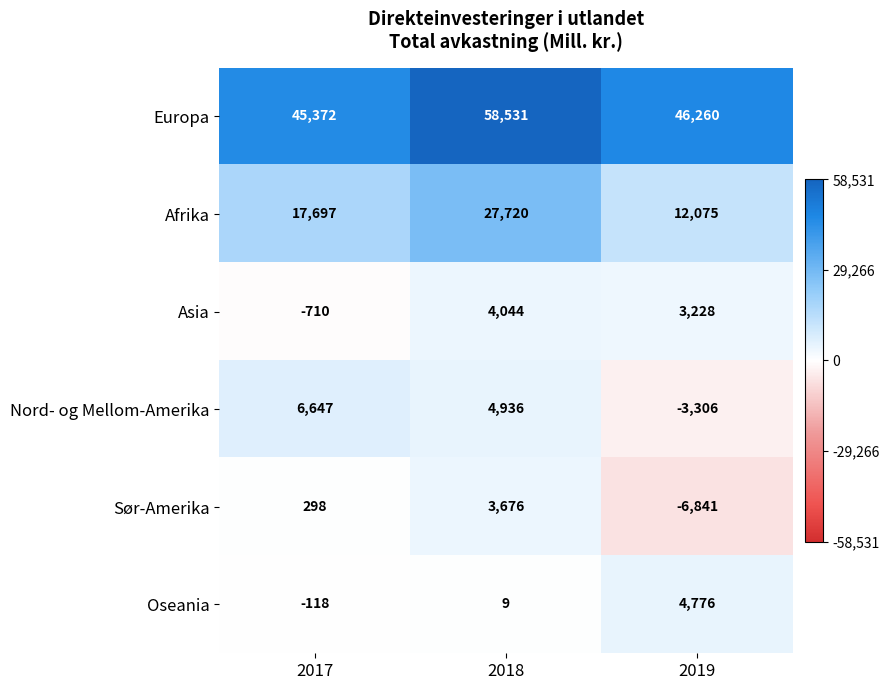

The value of Asia at 2018 is 4044. True or false?

True